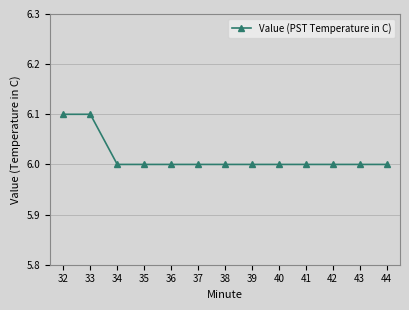

What is the average value?

6.0